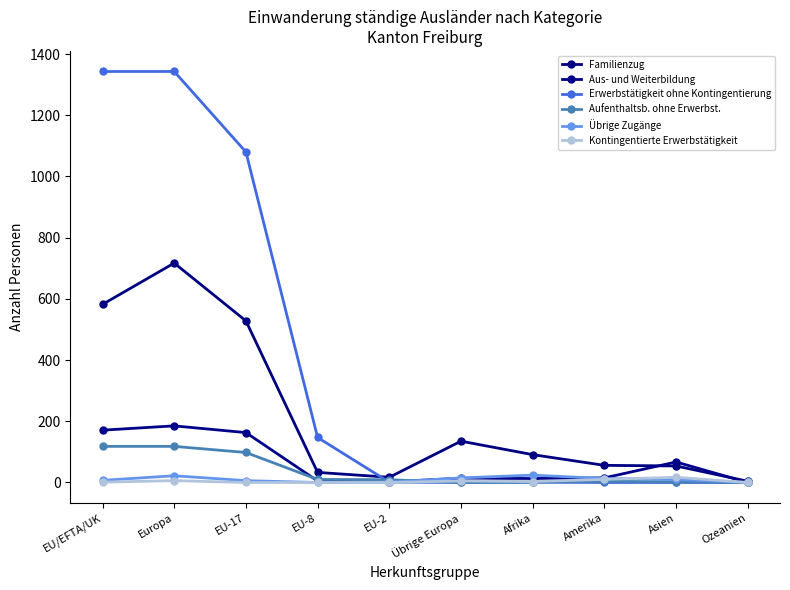

List the labels in order of Aufenthaltsb. ohne Erwerbst. value, largest first.

EU/EFTA/UK, Europa, EU-17, EU-8, EU-2, Amerika, Asien, Afrika, Übrige Europa, Ozeanien